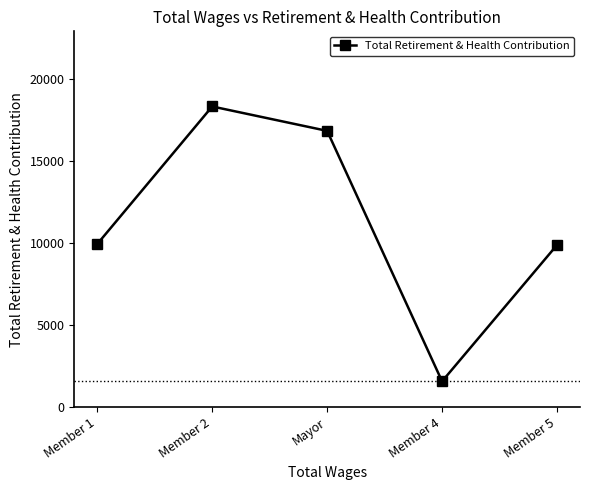

What is the sum of the values at Member 5 and Member 2?

28172